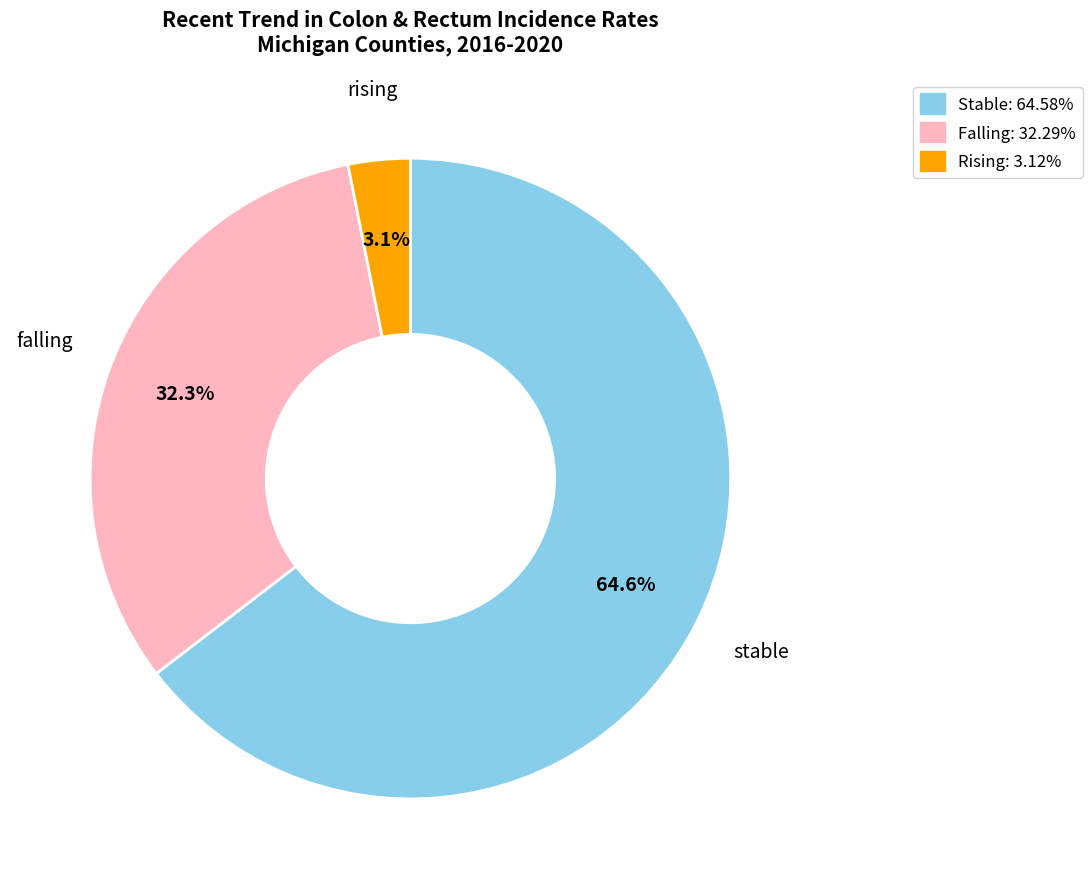

To the nearest percent, what percentage of the pie is rising?

3%